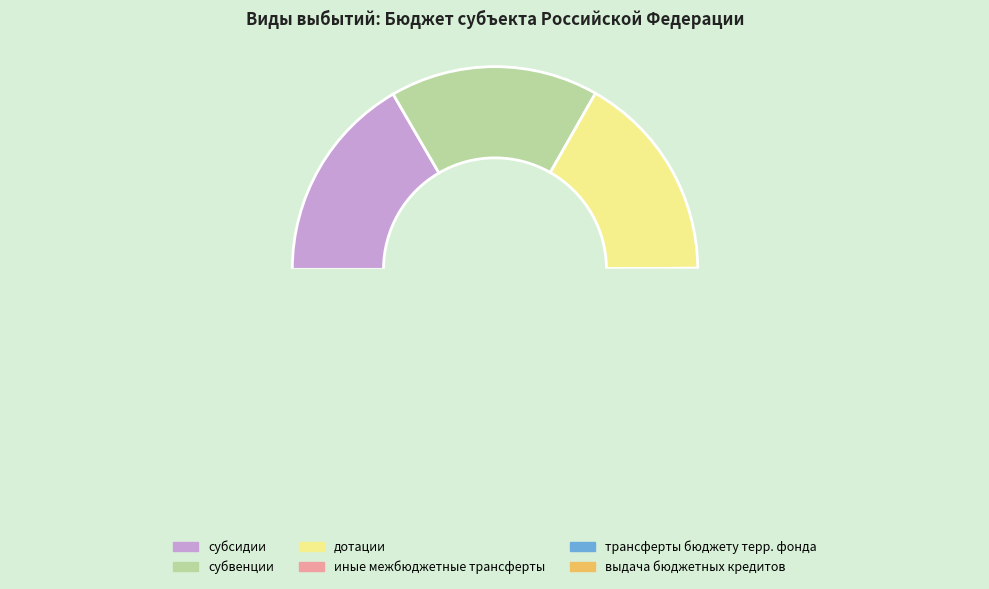

Do иные межбюджетные трансферты and дотации together represent more than half of the pie?

No